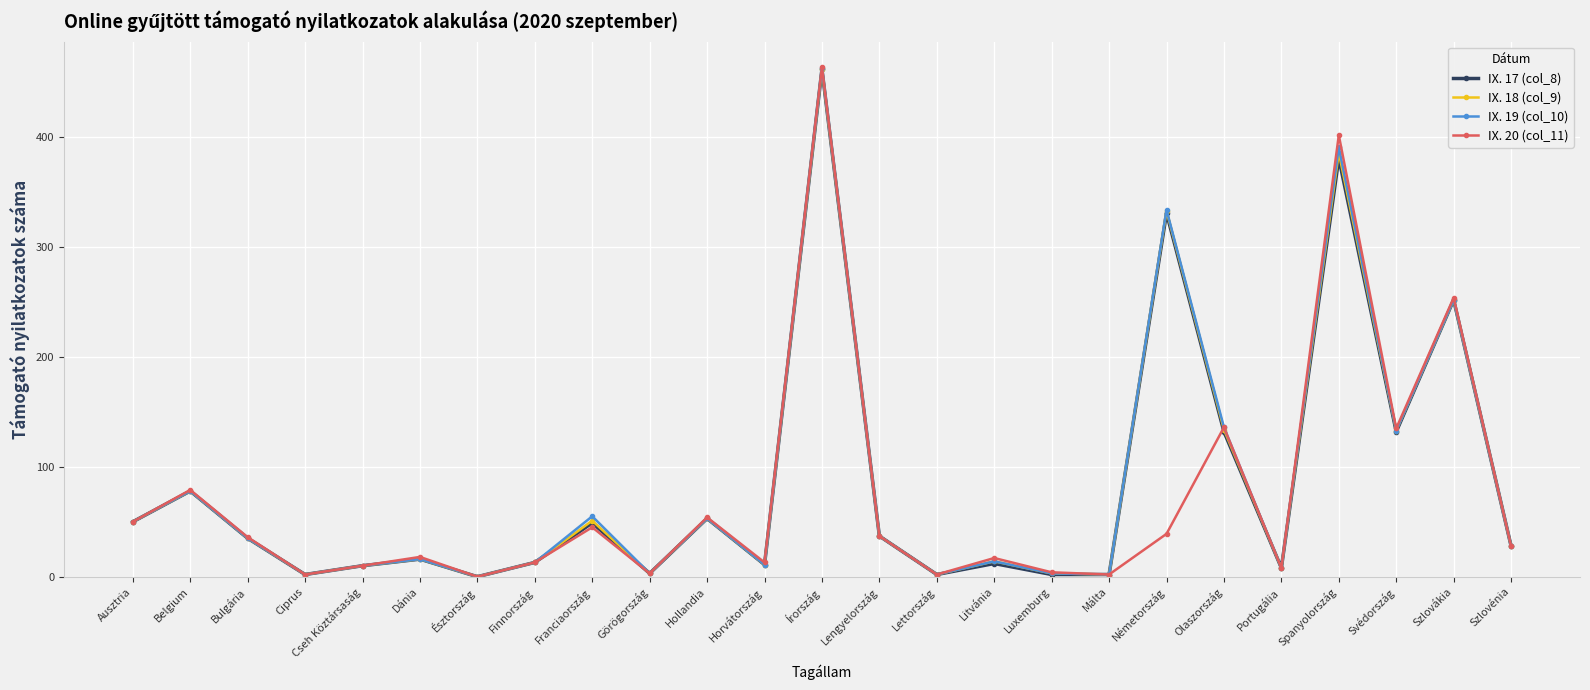

Between Franciaország and Olaszország, which series saw the biggest shift?

IX. 20 (col_11)